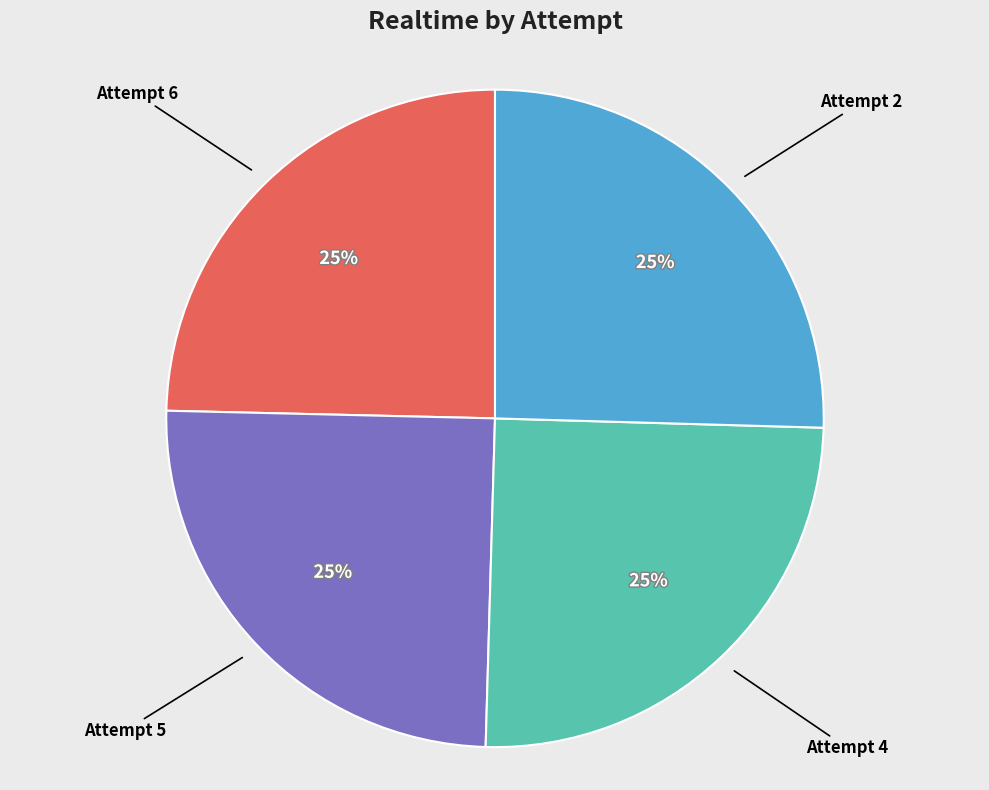

True or false: Attempt 6 accounts for 25% of the total.

True